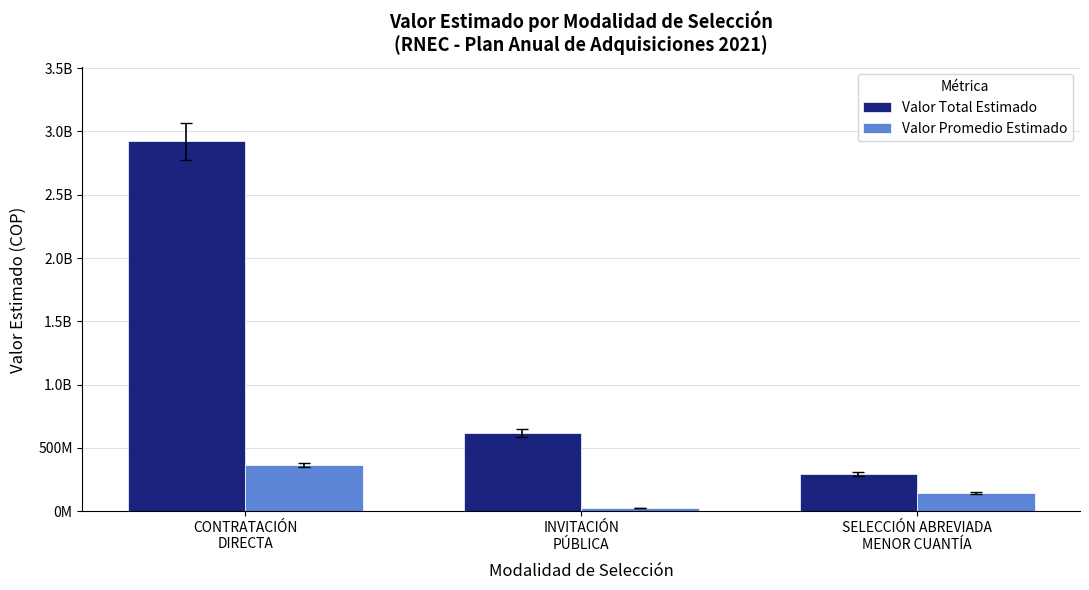

Reading left to right, list all the values displayed in this chart.

Valor Total Estimado: CONTRATACIÓN
DIRECTA=2920695397.0	INVITACIÓN
PÚBLICA=620714210.0	SELECCIÓN ABREVIADA
MENOR CUANTÍA=295000000.0
Valor Promedio Estimado: CONTRATACIÓN
DIRECTA=365086924.6	INVITACIÓN
PÚBLICA=25863092.1	SELECCIÓN ABREVIADA
MENOR CUANTÍA=147500000.0